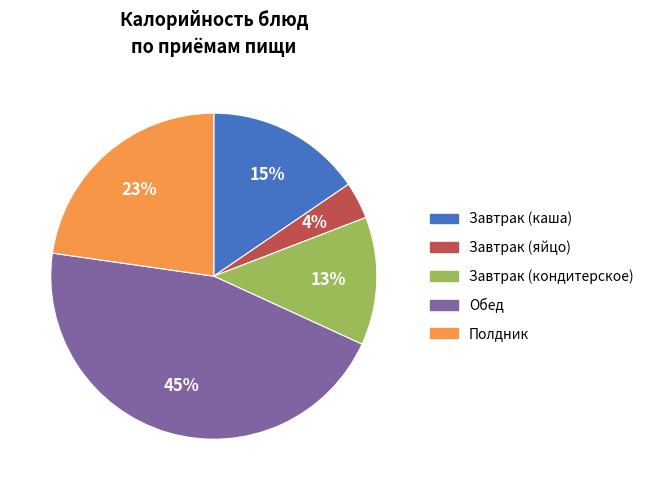

What is the largest slice in the pie chart?

Обед